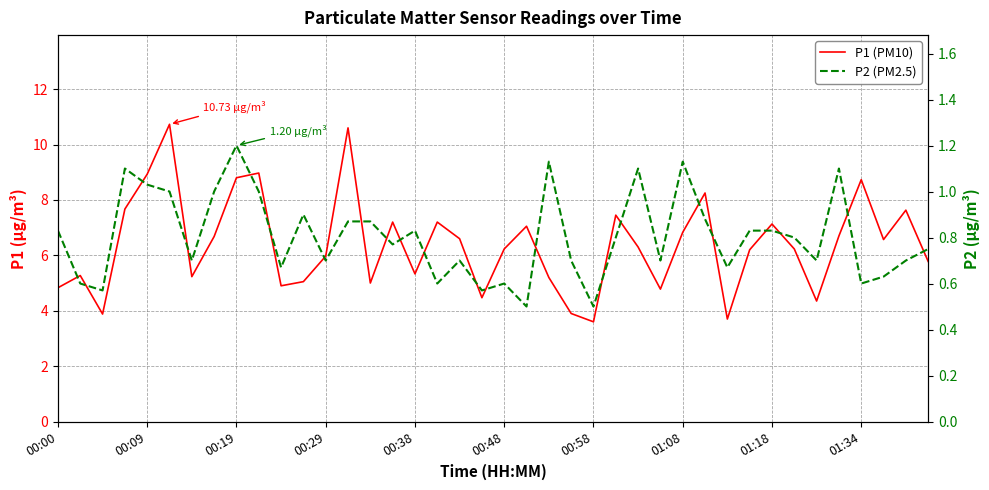

True or false: P1 (PM10) and P2 (PM2.5) cross at least once.

False